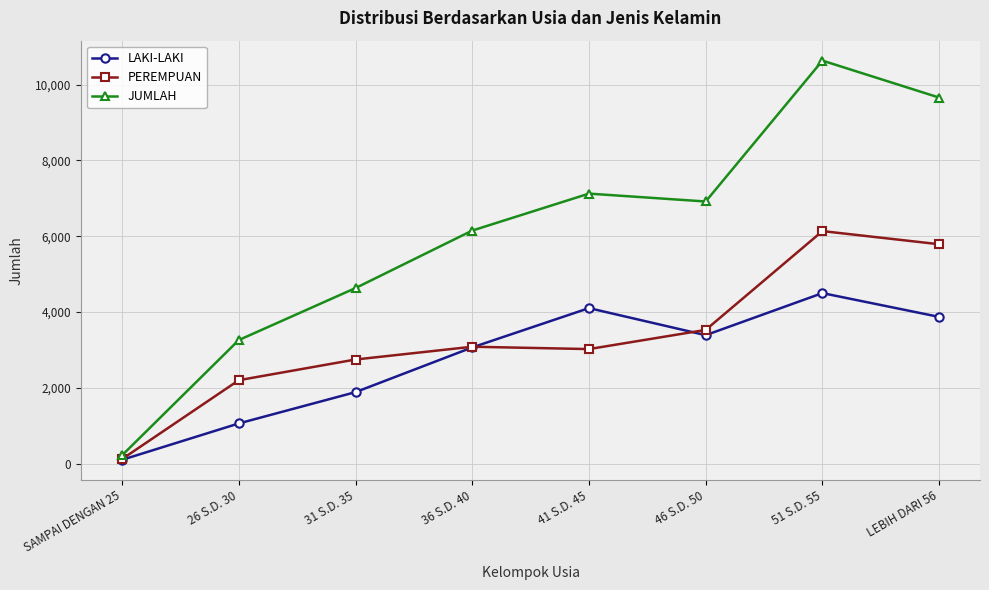

Reading left to right, list all the values displayed in this chart.

LAKI-LAKI: 99	1059	1885	3065	4102	3388	4498	3870
PEREMPUAN: 119	2200	2746	3083	3021	3527	6134	5787
JUMLAH: 218	3259	4631	6148	7123	6915	10632	9657